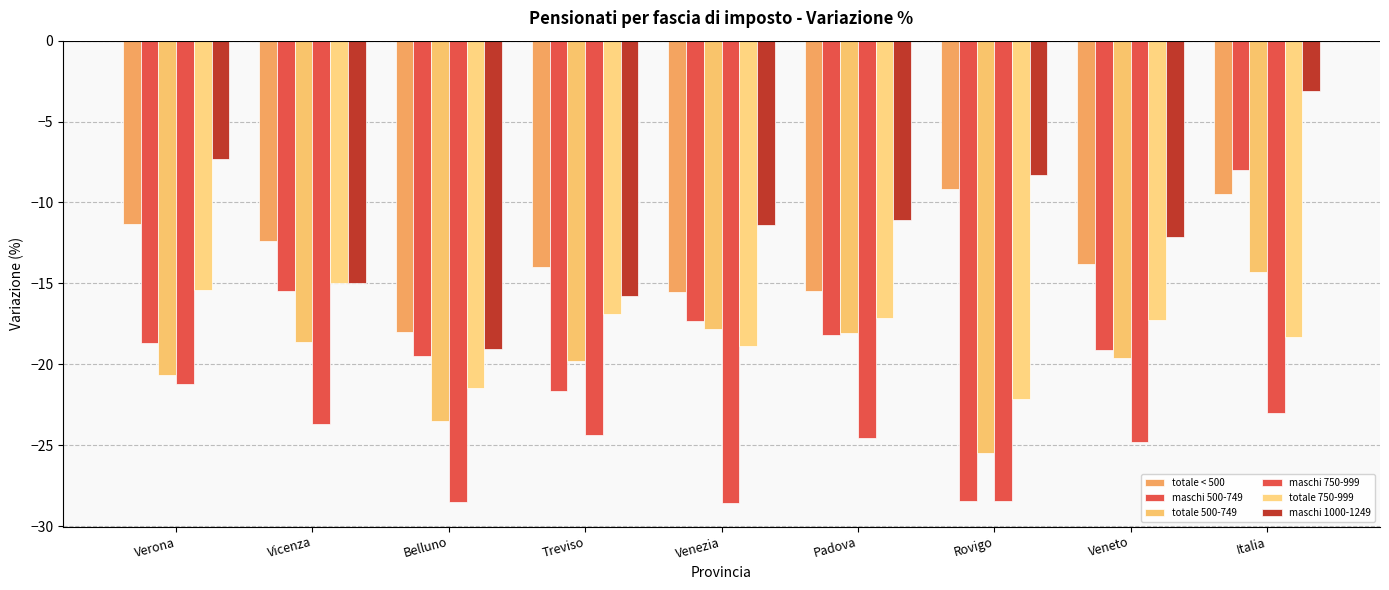

How many bars are there in total?

54